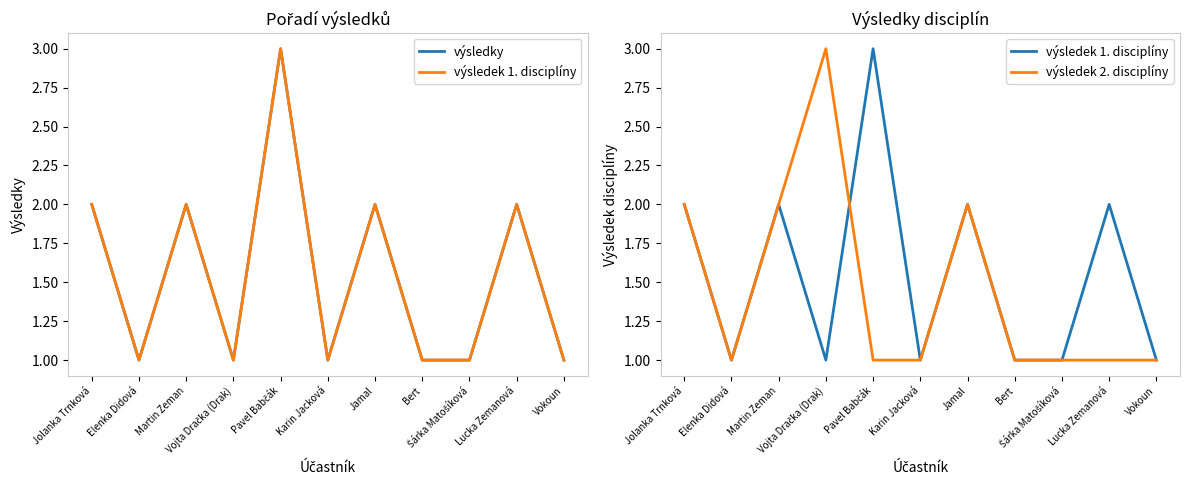

True or false: výsledky has more than 2 interior local peaks.

True